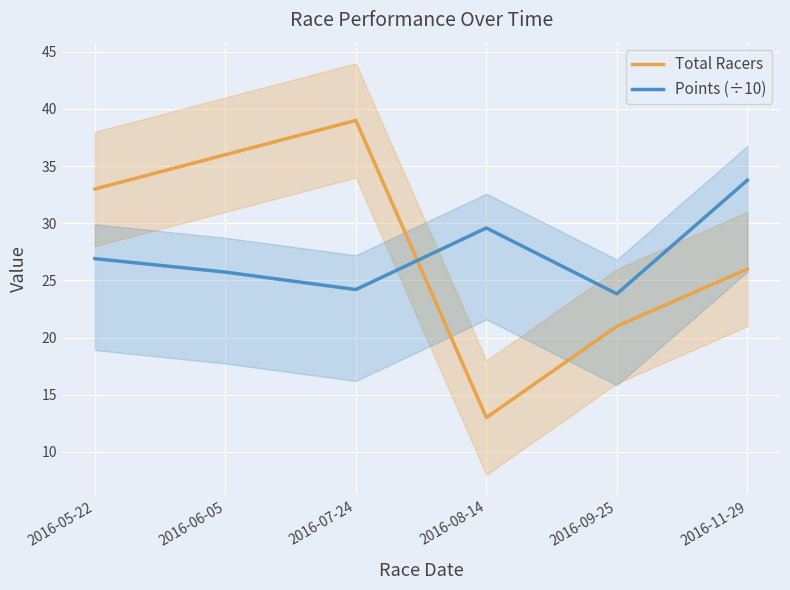

What is the difference between the highest and lowest values at 2016-11-29?

7.8